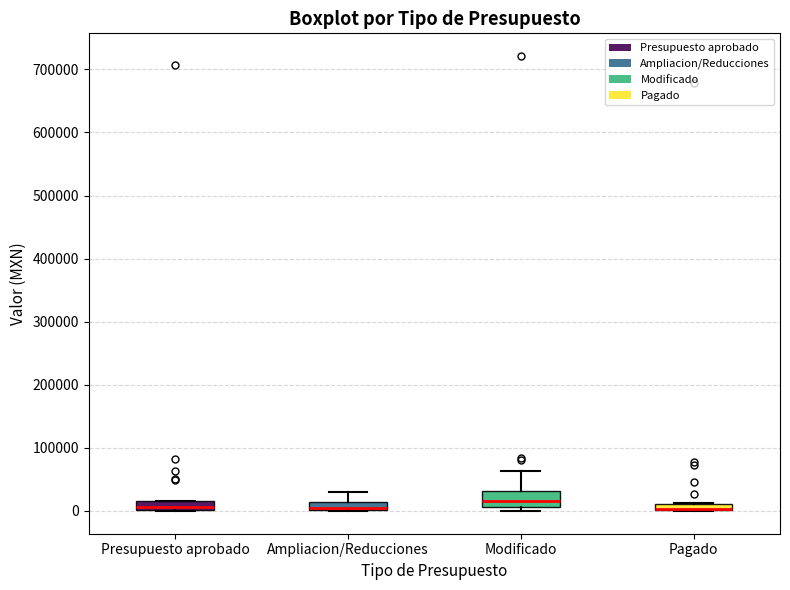

Where is the upper edge of the box for Presupuesto aprobado on the y-axis? The values are not printed on the chart, so give them approximately, as read against the axis.

20000